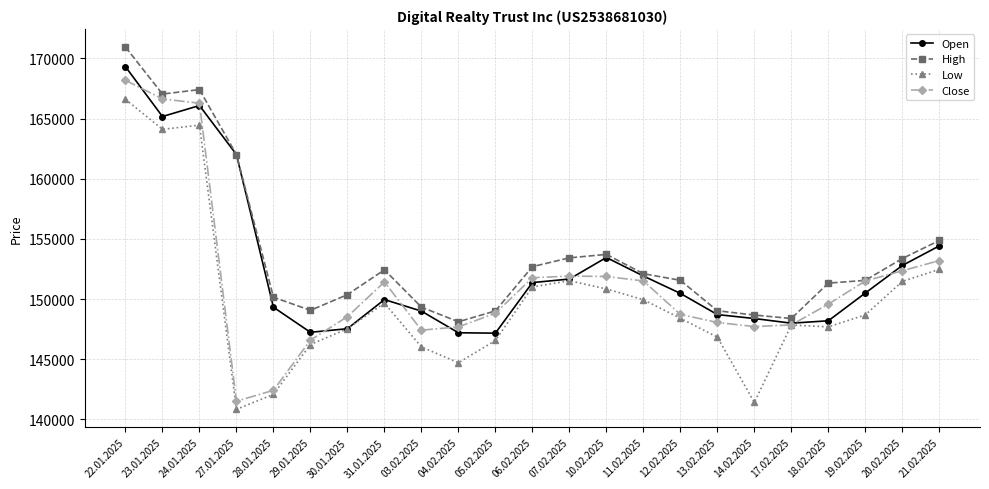

At how many categories does at least one series exceed 160515?

4